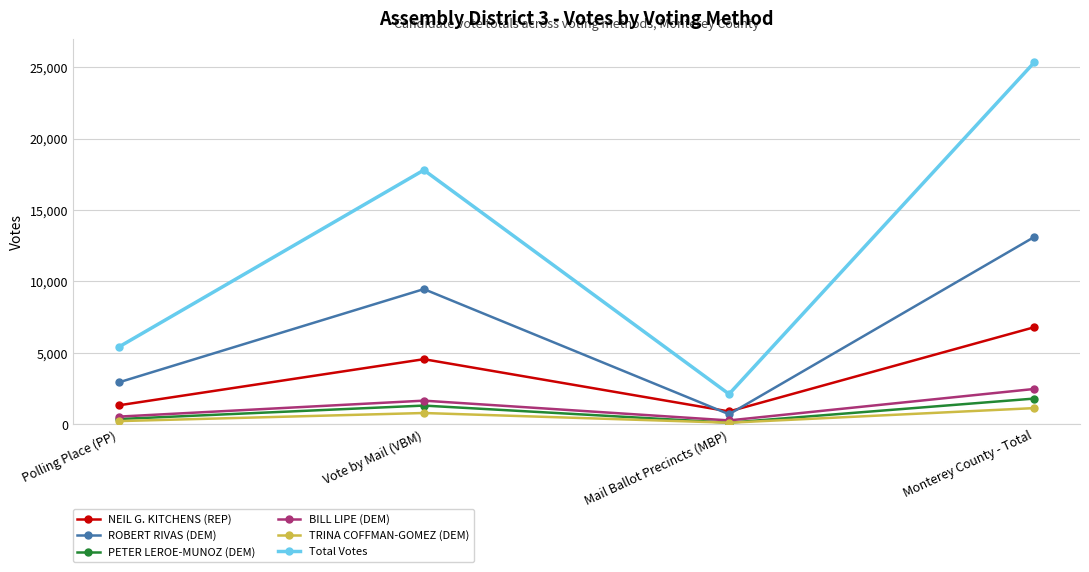

Rank the categories by NEIL G. KITCHENS (REP) value from highest to lowest.

Monterey County - Total, Vote by Mail (VBM), Polling Place (PP), Mail Ballot Precincts (MBP)